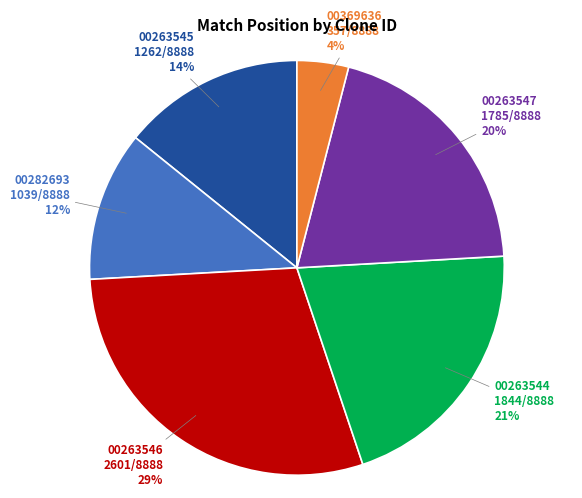

To the nearest percent, what is the difference between the largest and smallest slice percentages?

25%